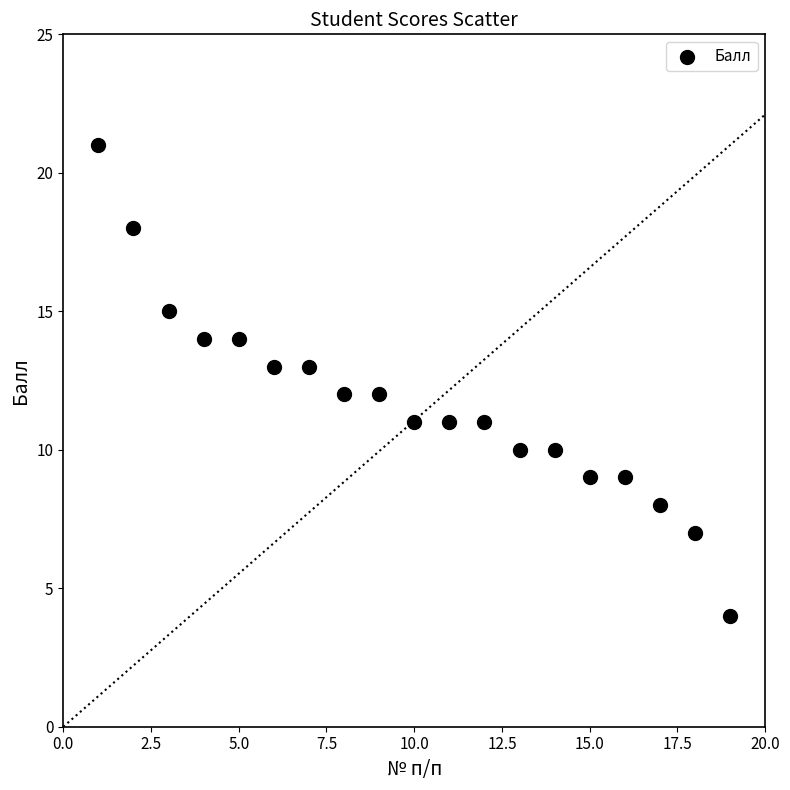

What is the range of X values (max minus min)?

18